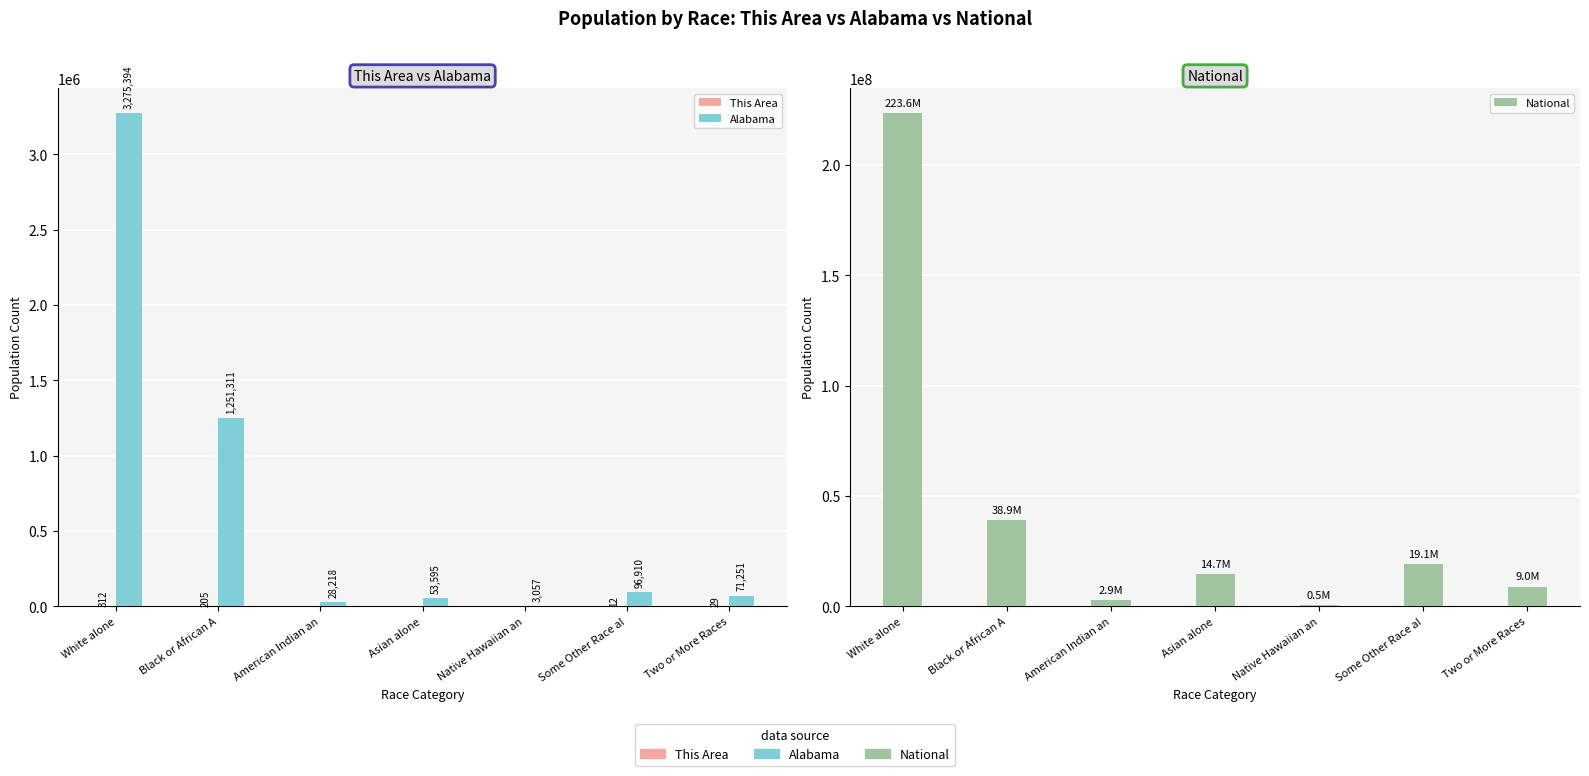

Is the value of National at Some Other Race al greater than the value of Alabama at Black or African A?

Yes